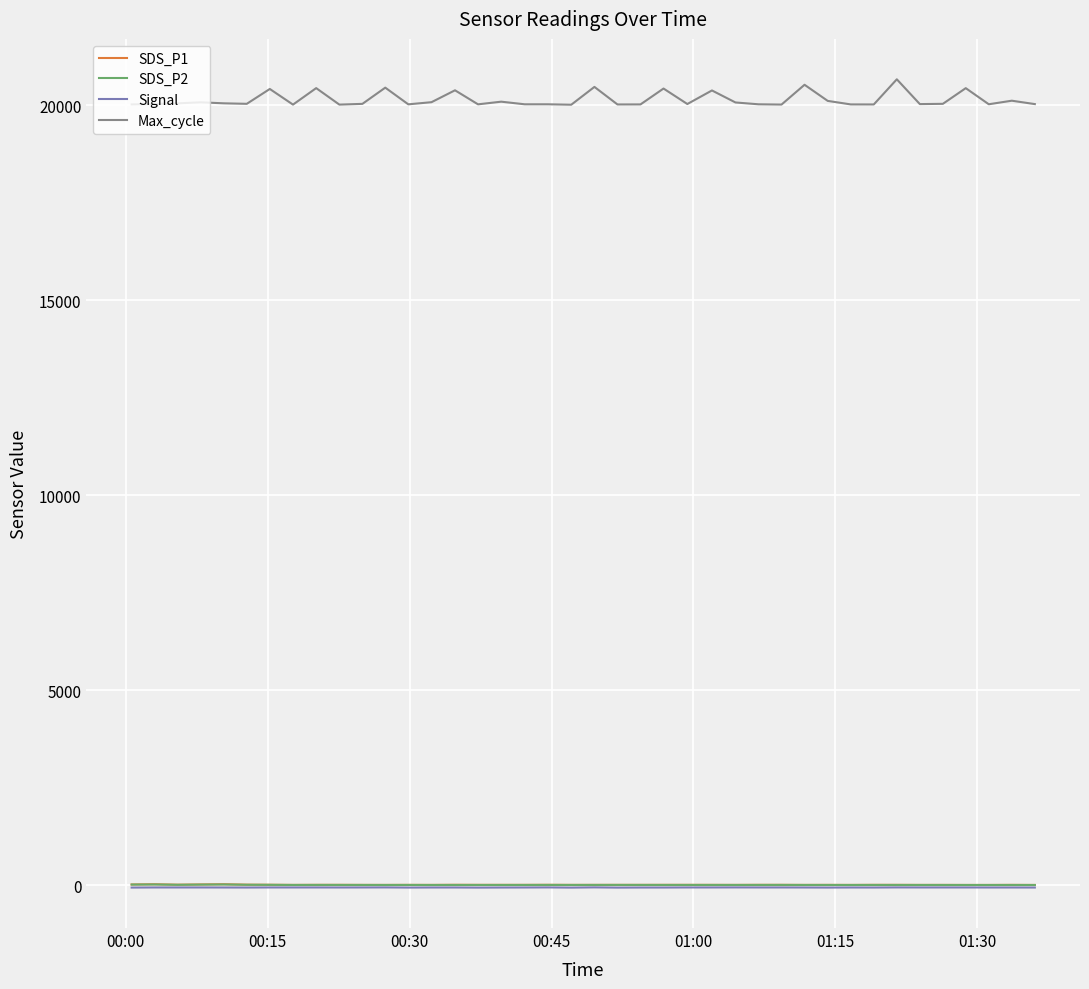

What is the greatest value displayed?

20669.0